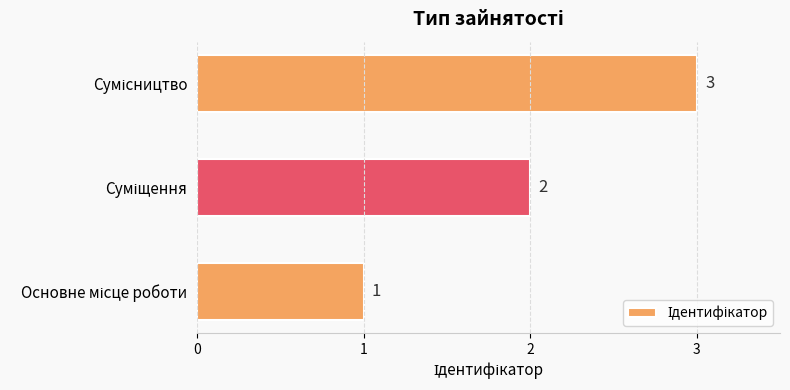

What is the greatest value displayed?

3